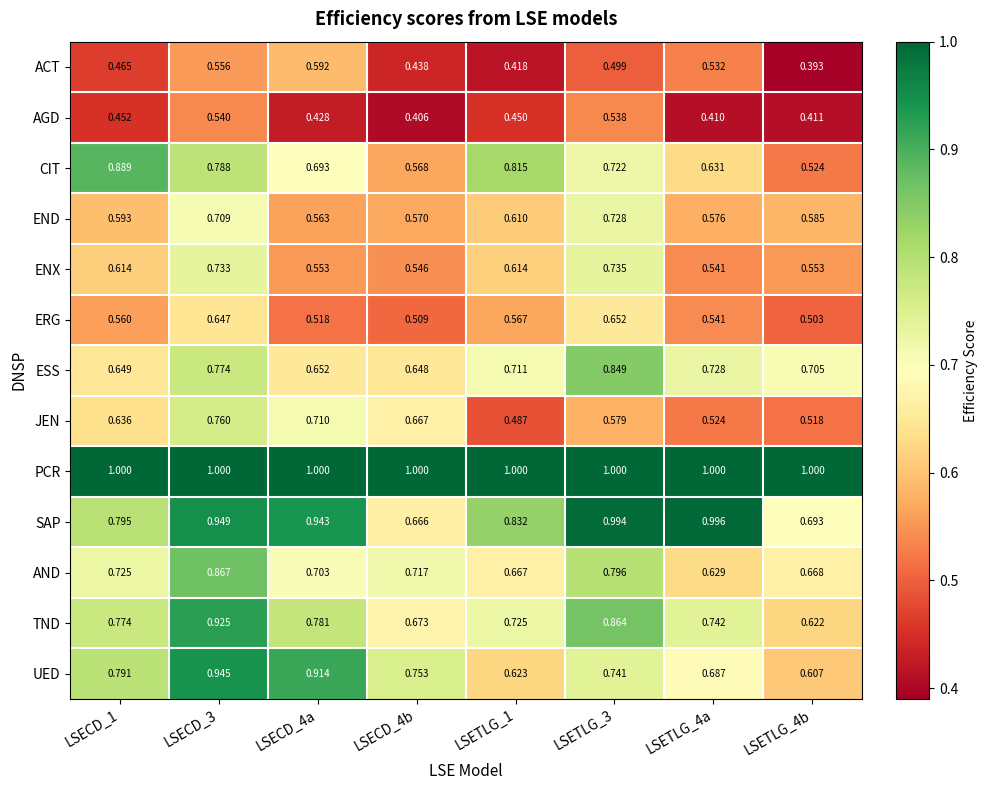

Which category has the lowest value across all series?

LSETLG_4b